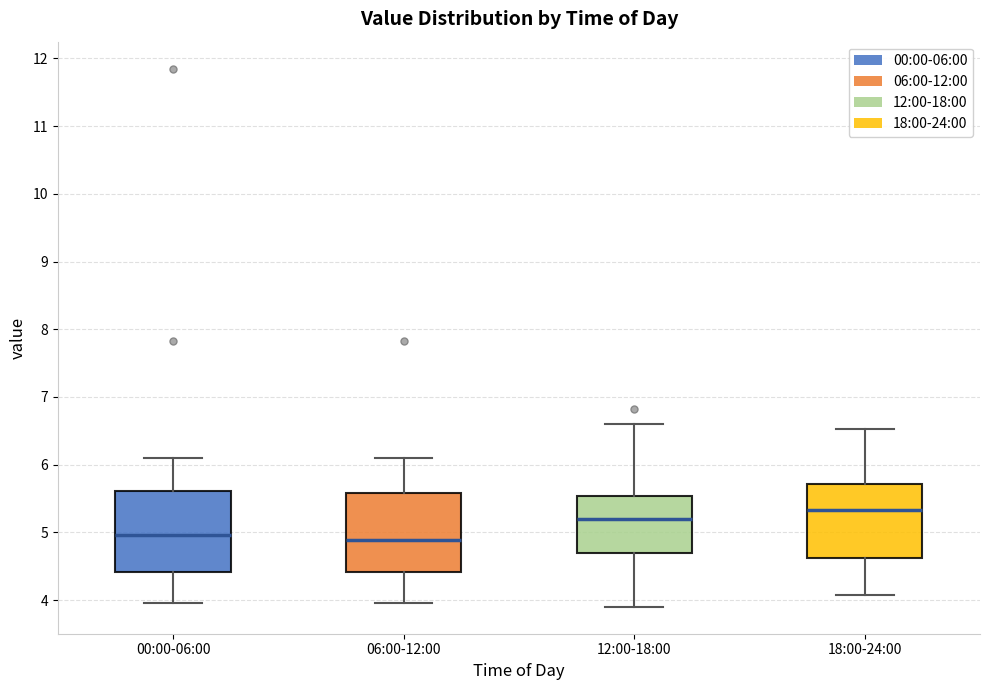

Reading left to right, read every box against the y-axis: the position of its median line, the range the box covers, and the ends of its whiskers. The values are not printed on the chart, so give them approximately, as read against the axis.

00:00-06:00: median 5.0, box 4.4 to 5.6, whiskers 4.0 to 6.1
06:00-12:00: median 4.9, box 4.4 to 5.6, whiskers 4.0 to 6.1
12:00-18:00: median 5.2, box 4.7 to 5.5, whiskers 3.9 to 6.6
18:00-24:00: median 5.3, box 4.6 to 5.7, whiskers 4.1 to 6.5